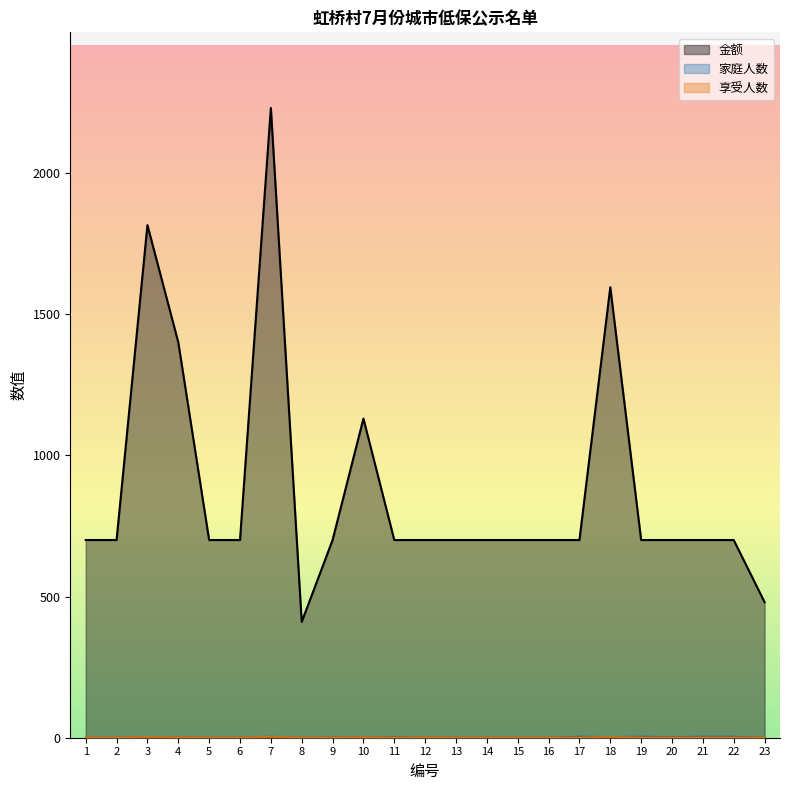

The value of 享受人数 at 5 is 1. True or false?

True